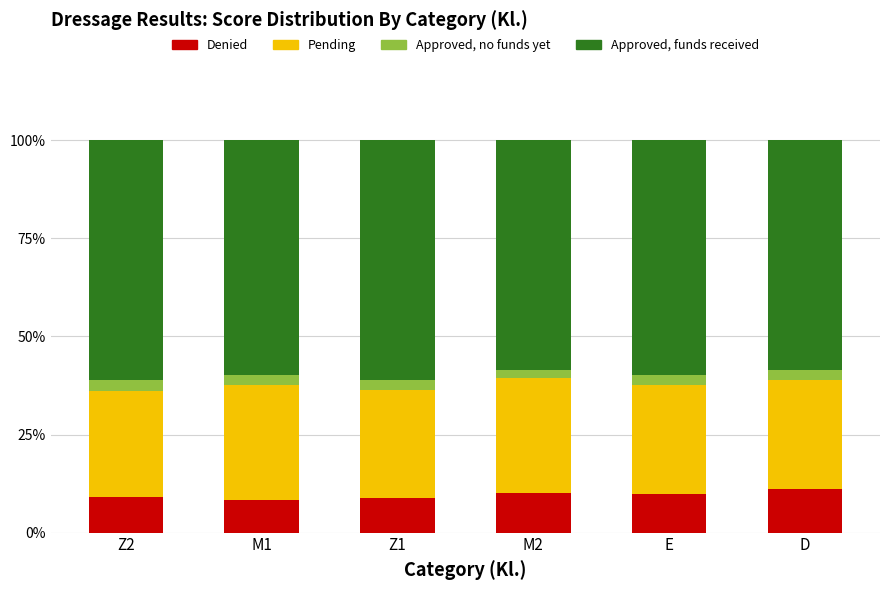

What are all the series names shown in the legend?

Denied, Pending, Approved, no funds yet, Approved, funds received